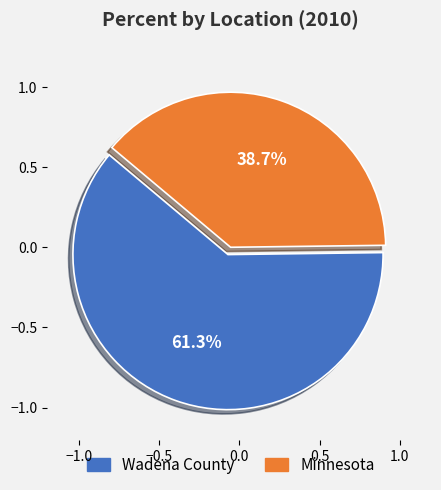

Which has a higher value, Wadena County or Minnesota?

Wadena County